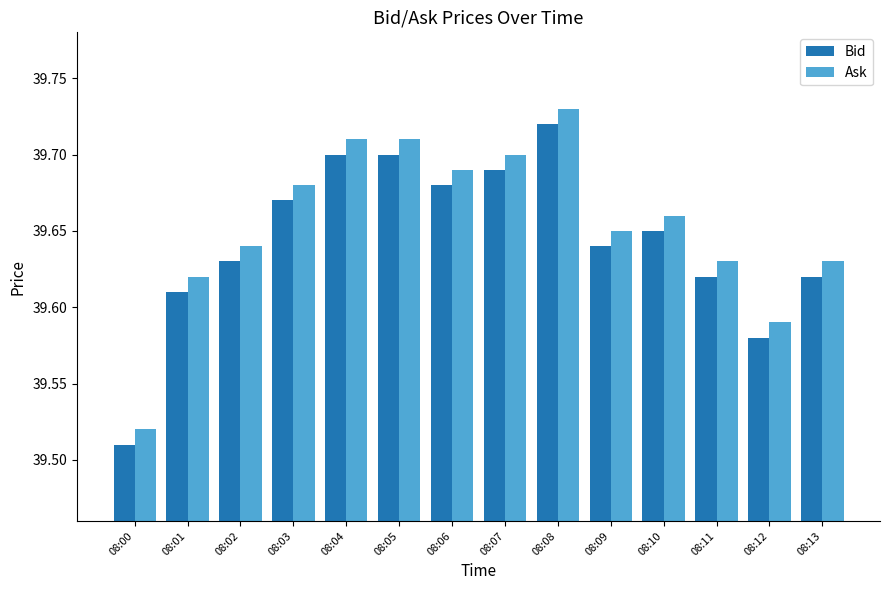

Which label corresponds to the largest value in the chart?

08:08